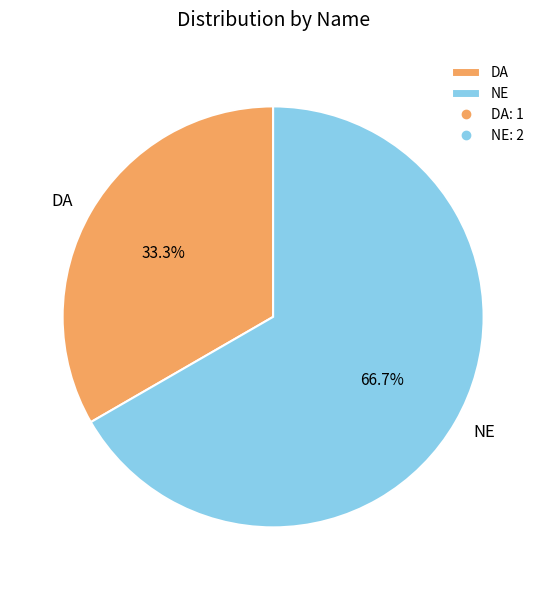

Count the number of slices in the pie.

2